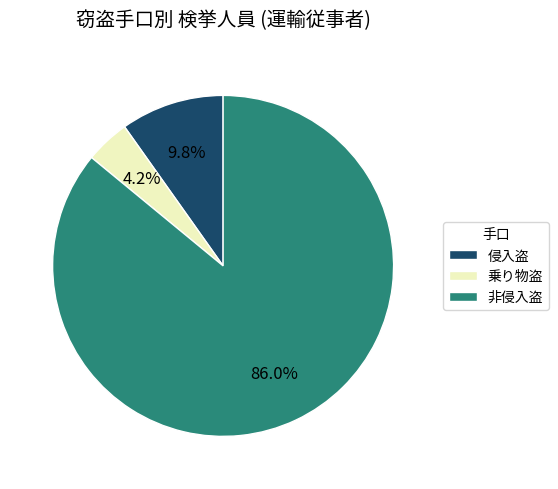

What portion of the pie excludes 侵入盗?

90.2%